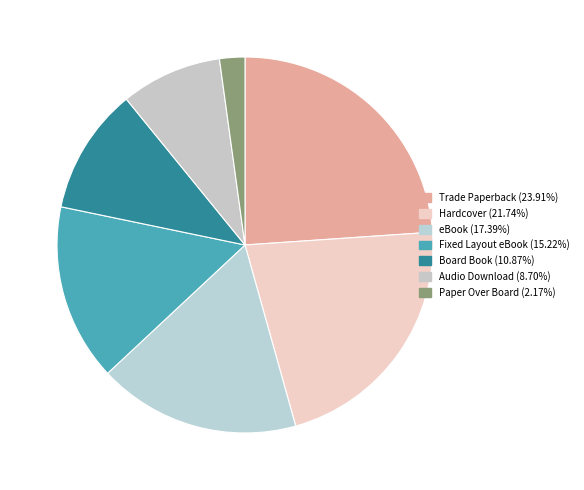

How many slices are in this pie chart?

7